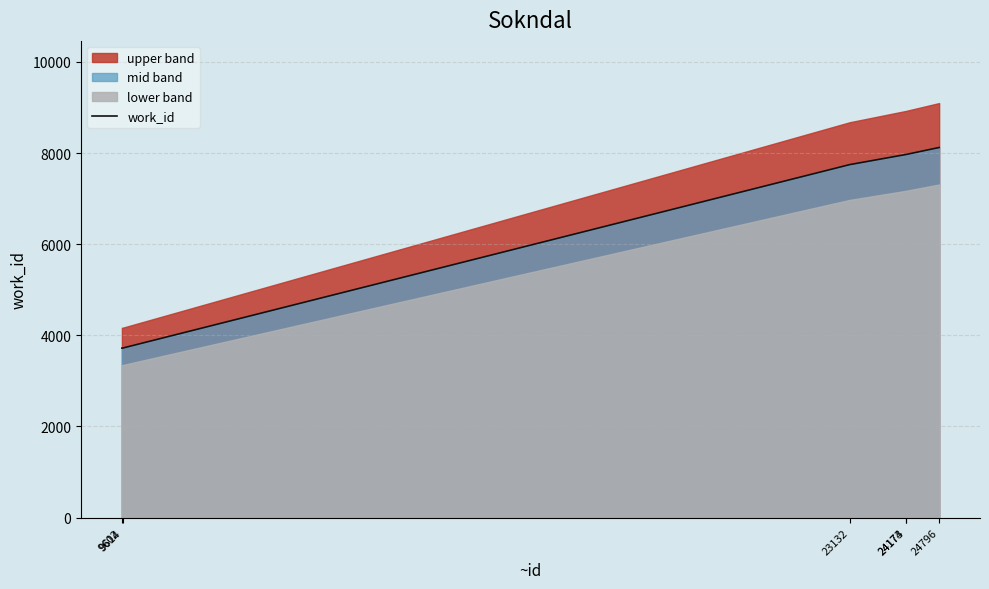

Rank the categories by value from lowest to highest.

9602, 9614, 23132, 24173, 24174, 24796